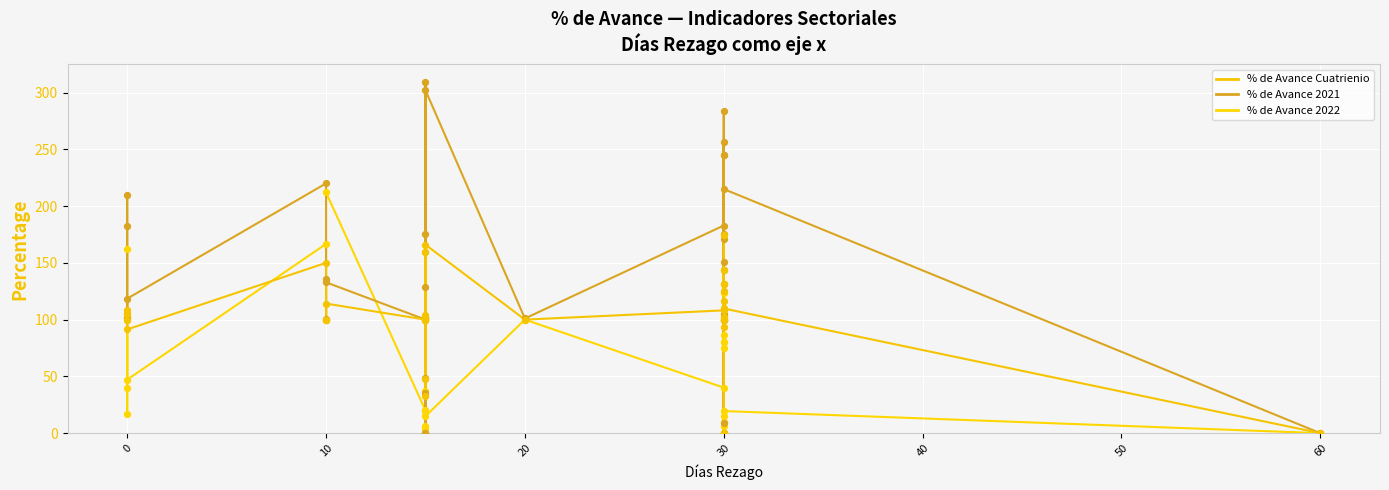

What is the total value across all series at 0?

368.5